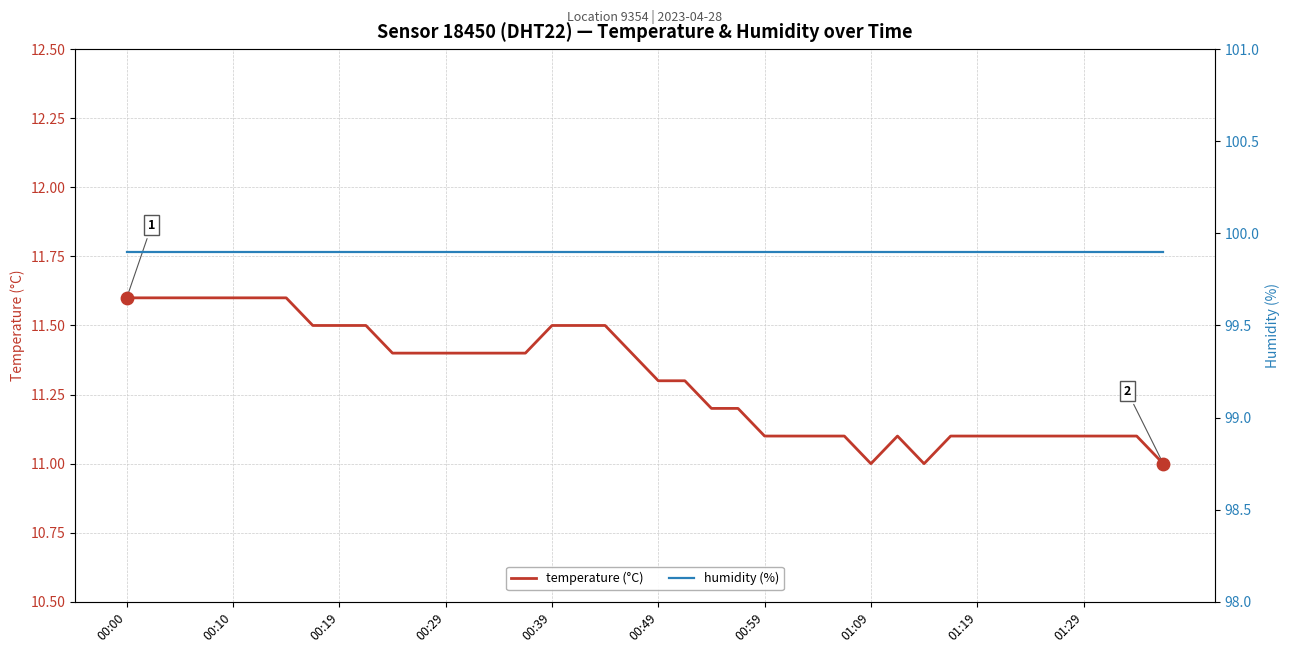

What are all the series names shown in the legend?

temperature (°C), humidity (%)